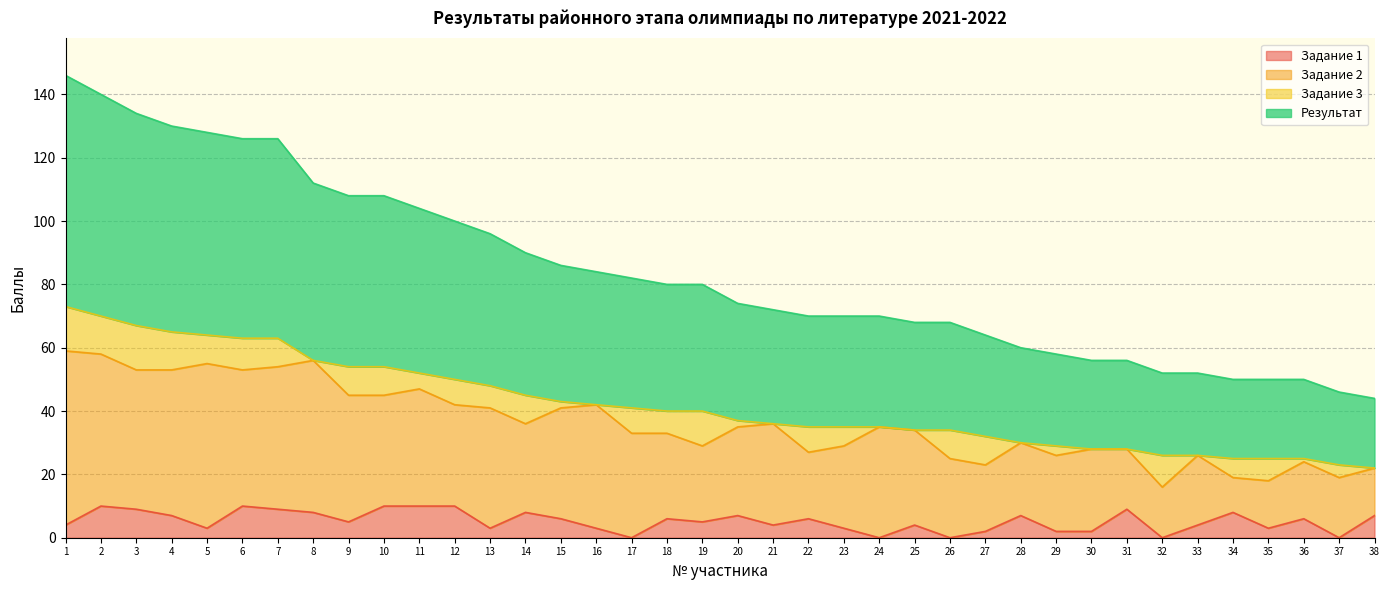

True or false: Задание 1 has a value of 6 at 26.

False